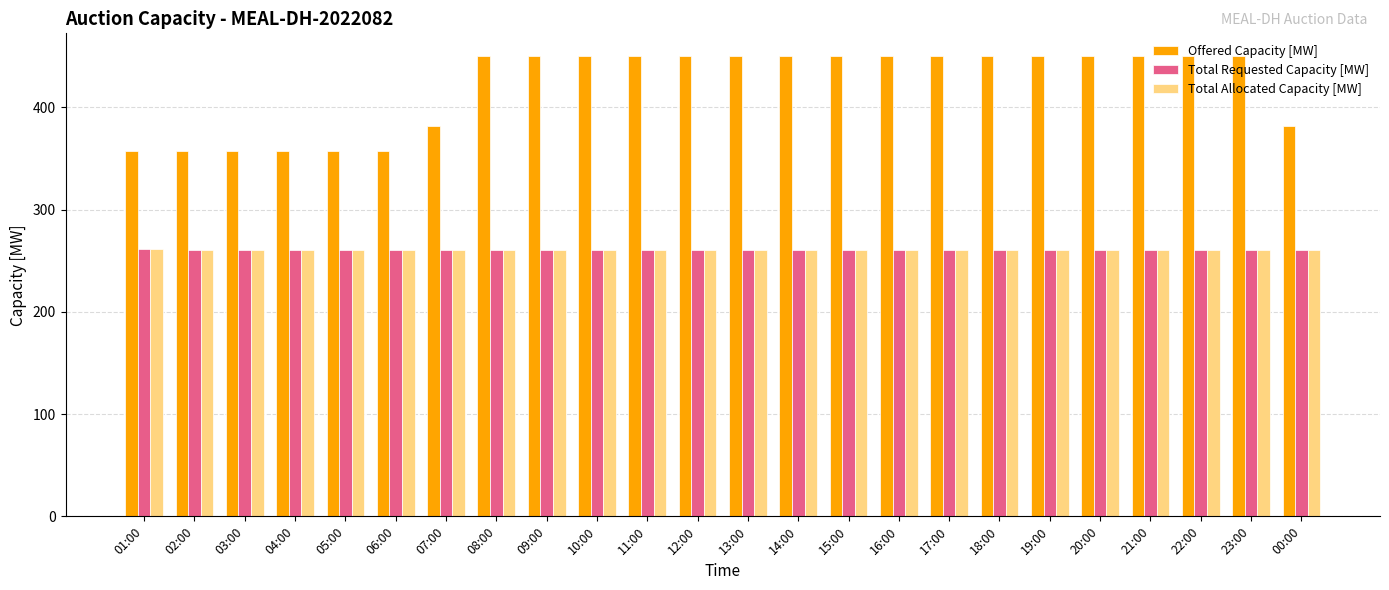

What is the maximum value for Offered Capacity [MW]?

450